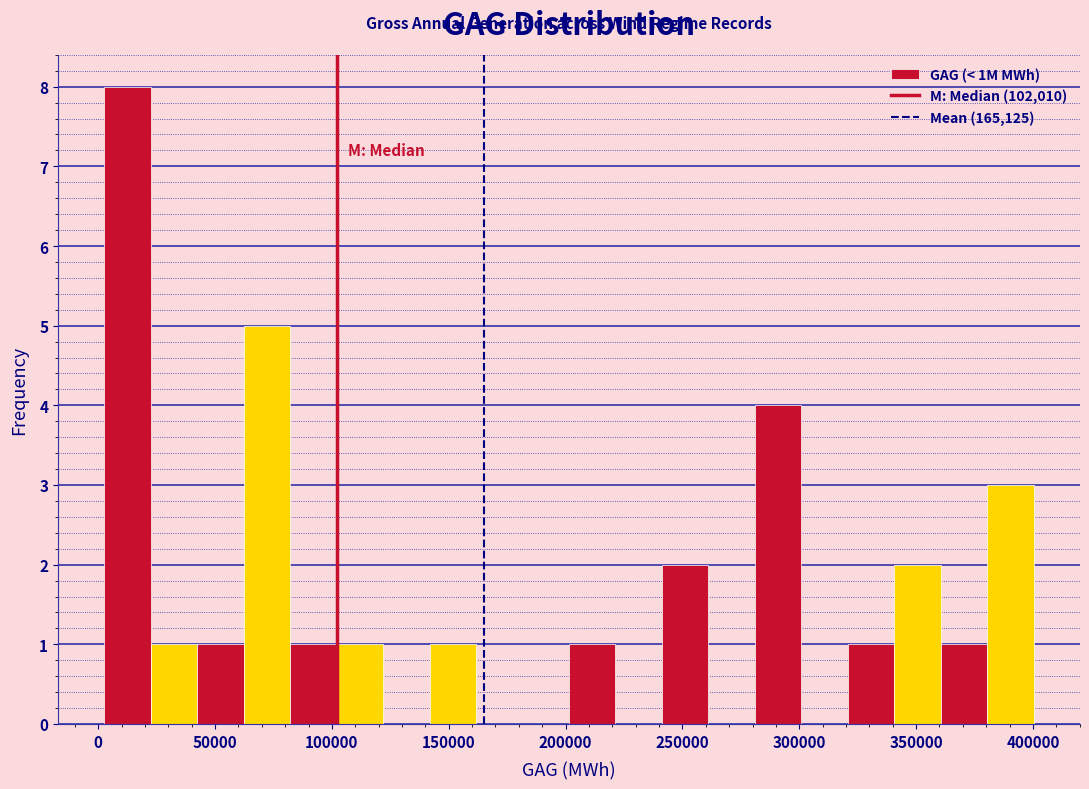

Around what value on the x-axis is the tallest bar? Give the approximate position of its centre, as read against the axis.

15000